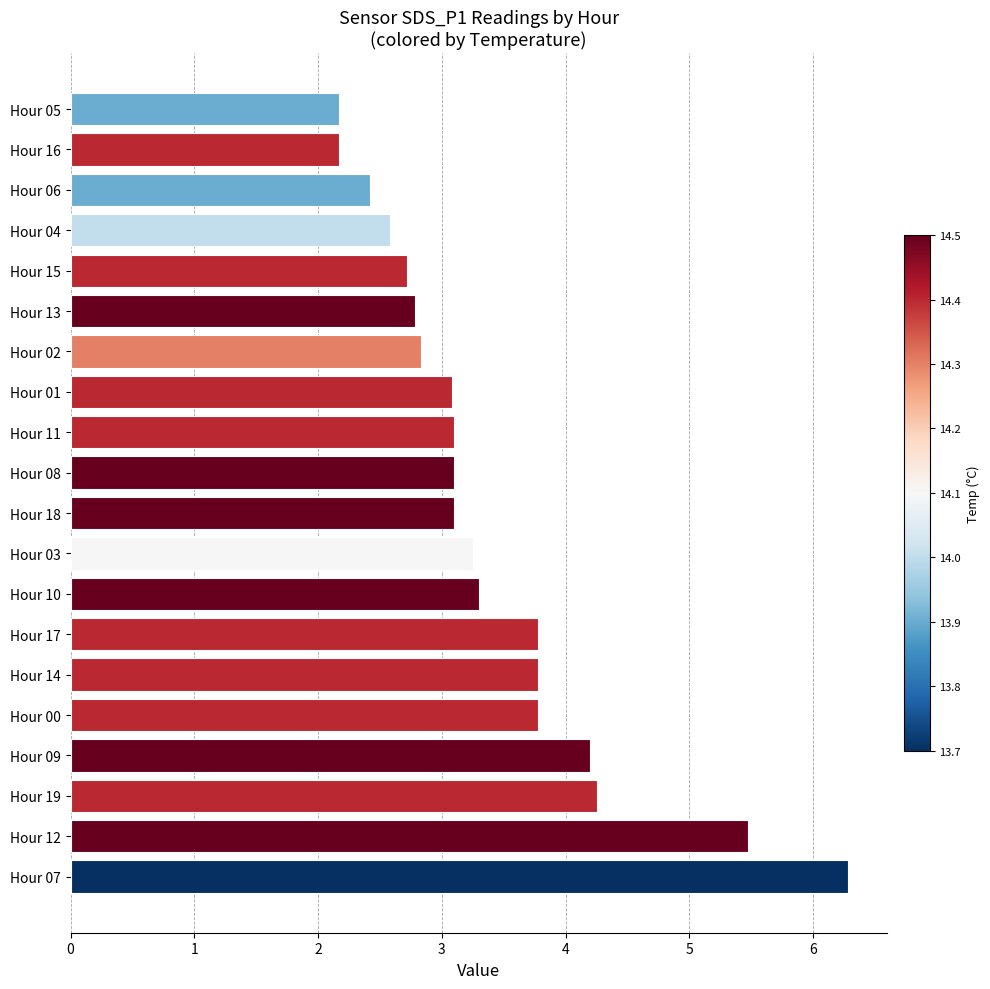

Are the bars grouped side by side (vs. stacked)?

No